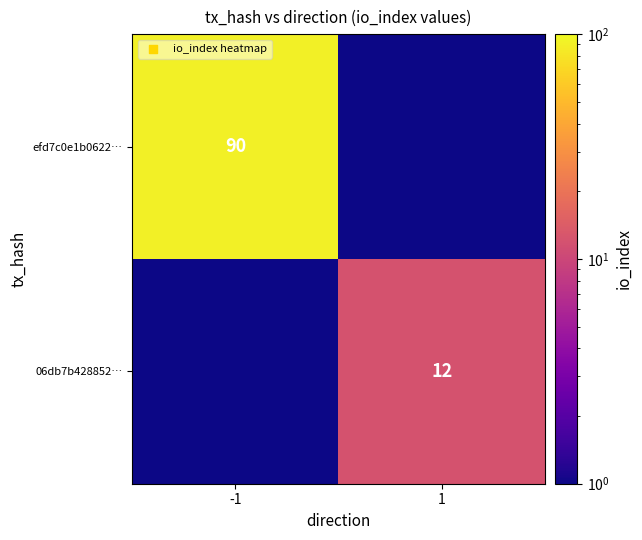

True or false: efd7c0e1b0622… has a value of 90.0 at -1.

True